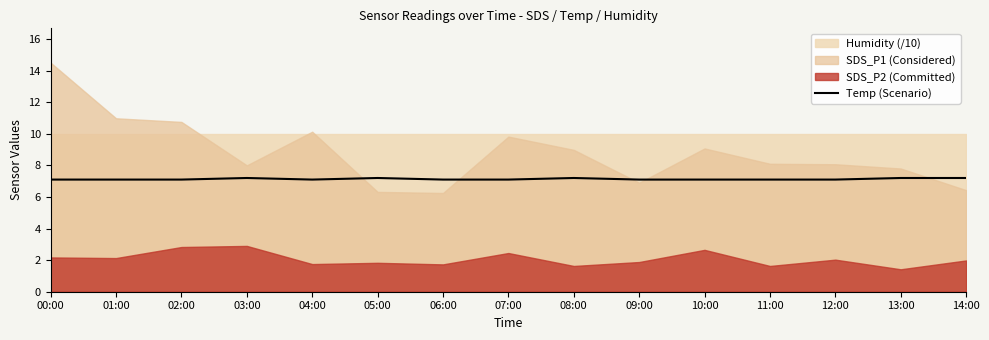

True or false: Temp (Scenario) has a value of 7.1 at 02:00.

True